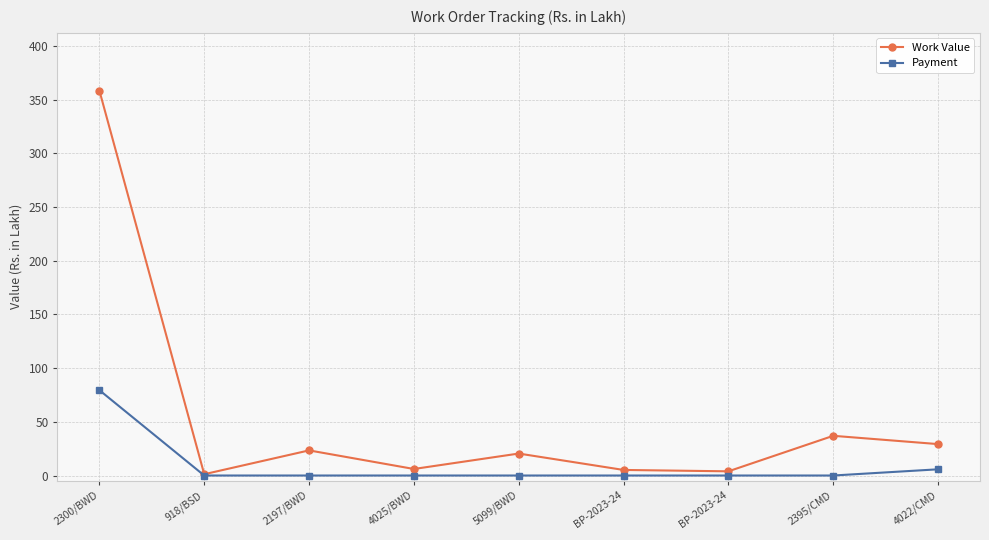

List the series in order of their overall mean, lowest first.

Payment, Work Value